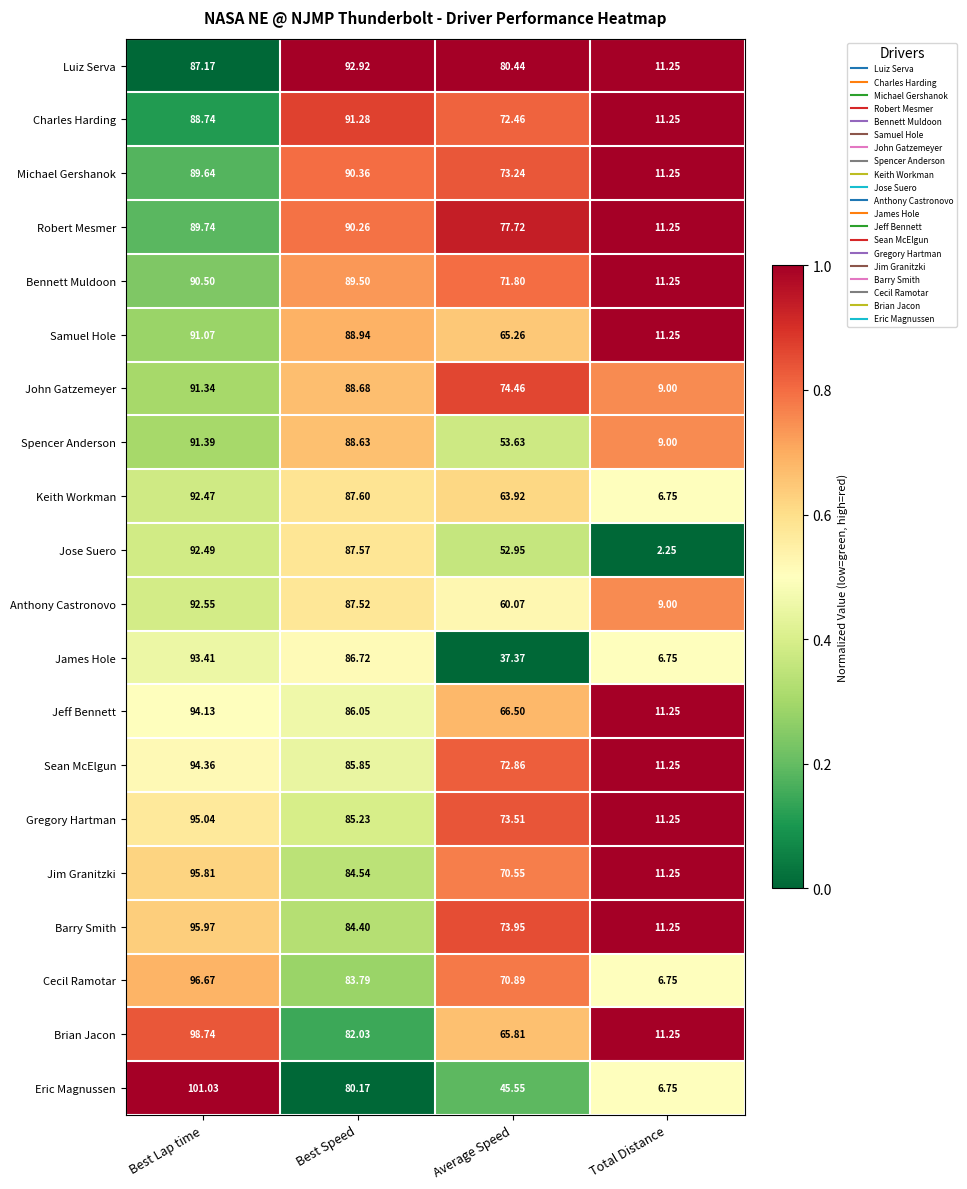

Which series changed the most between Best Speed and Average Speed?

James Hole